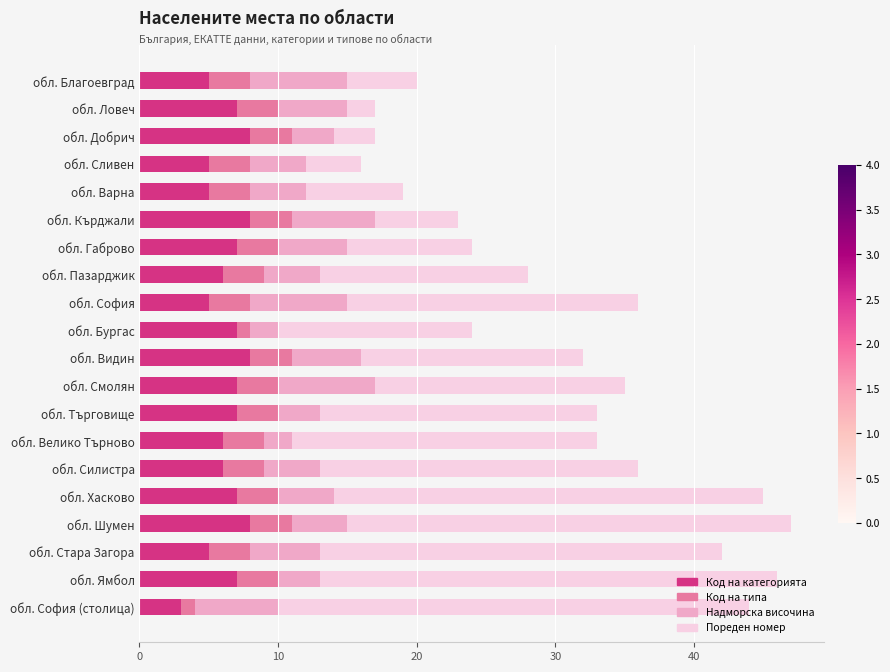

What are all the series names shown in the legend?

Код на категорията, Код на типа, Надморска височина, Пореден номер